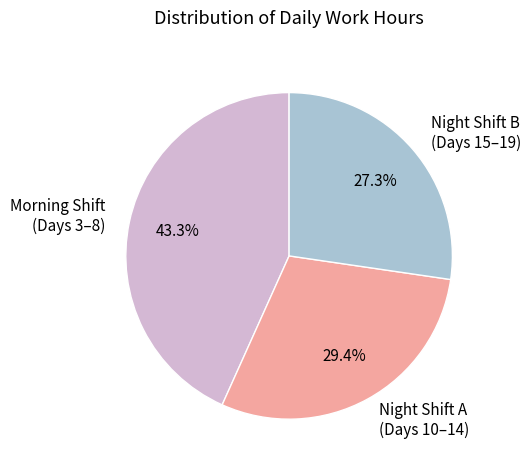

To the nearest percent, what is the difference between the largest and smallest slice percentages?

16%